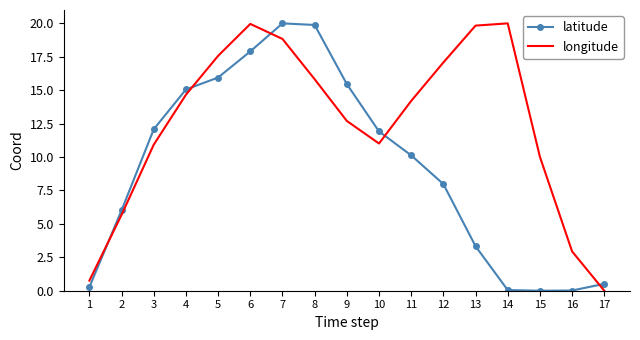

What is the spread (max minus min) of values at 4?

0.4